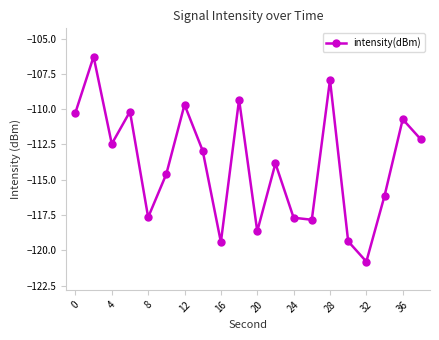

Reading right to left, extract all data points from this chart.

-112.1	-110.7	-116.1	-120.8	-119.4	-107.9	-117.8	-117.7	-113.8	-118.6	-109.3	-119.4	-112.9	-109.7	-114.6	-117.7	-110.2	-112.5	-106.3	-110.2